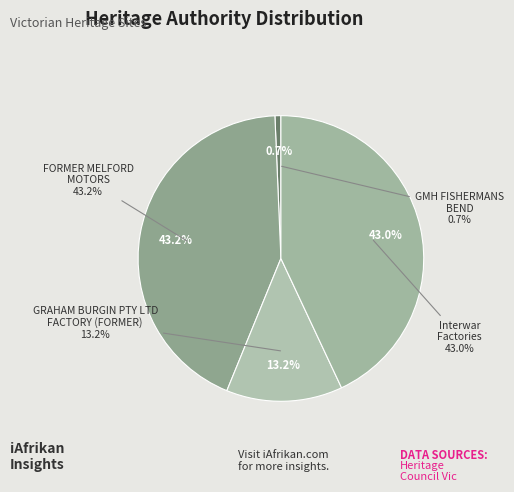

Between GMH FISHERMANS BEND and Interwar Factories, which is larger?

Interwar Factories